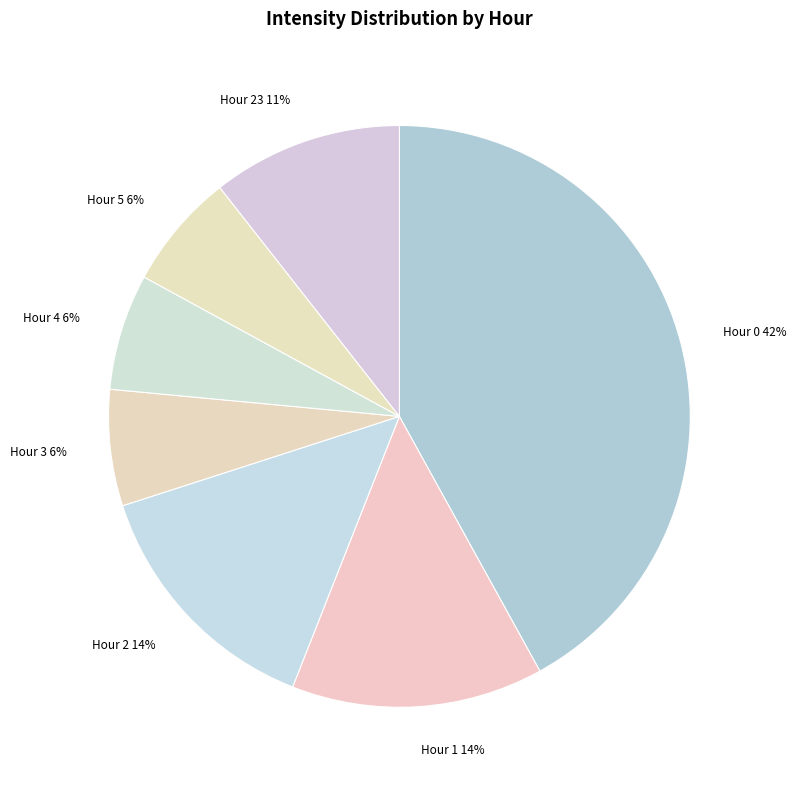

To the nearest percent, what portion does Hour 2 represent?

14%